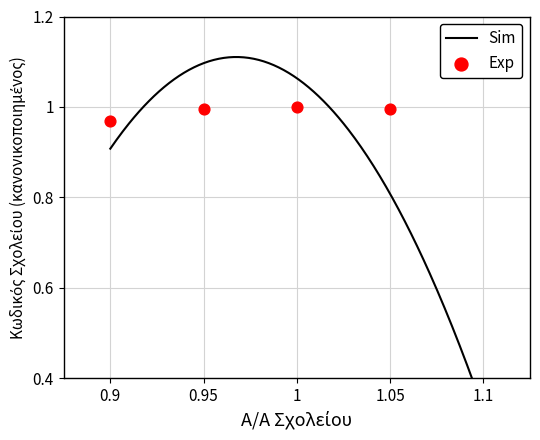

Which has a higher value, 0.9 or 1.1?

0.9